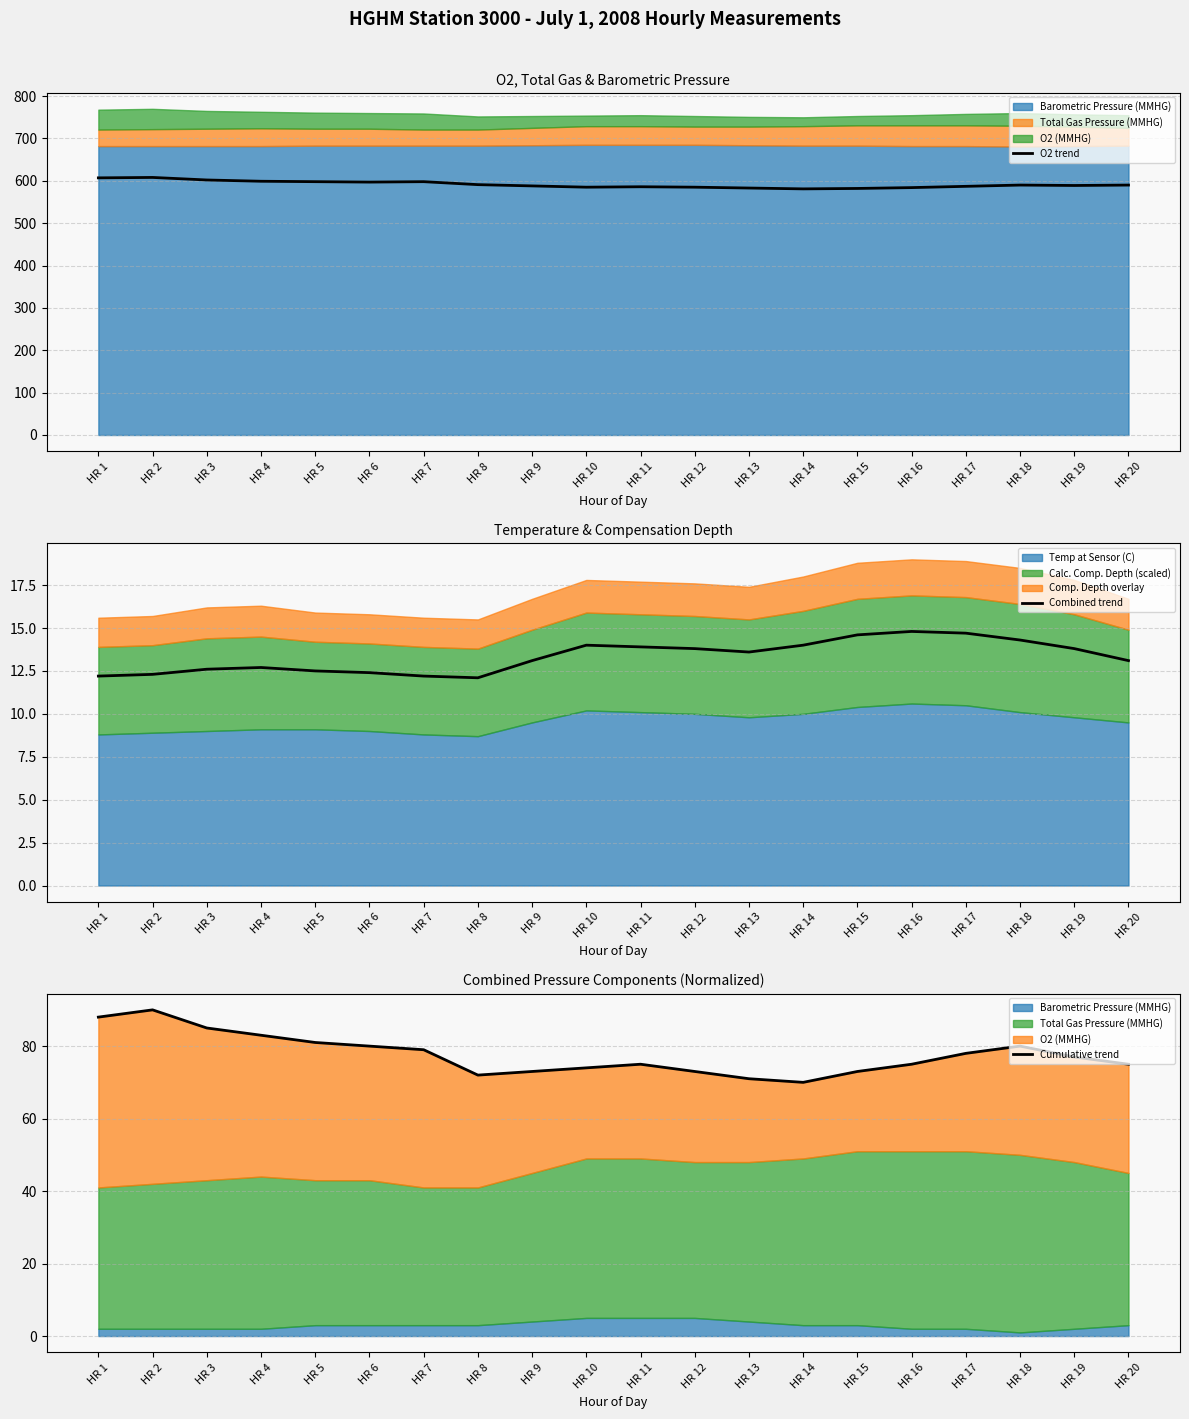

The O2 trend series shows 590.0 at HR 18. True or false?

True